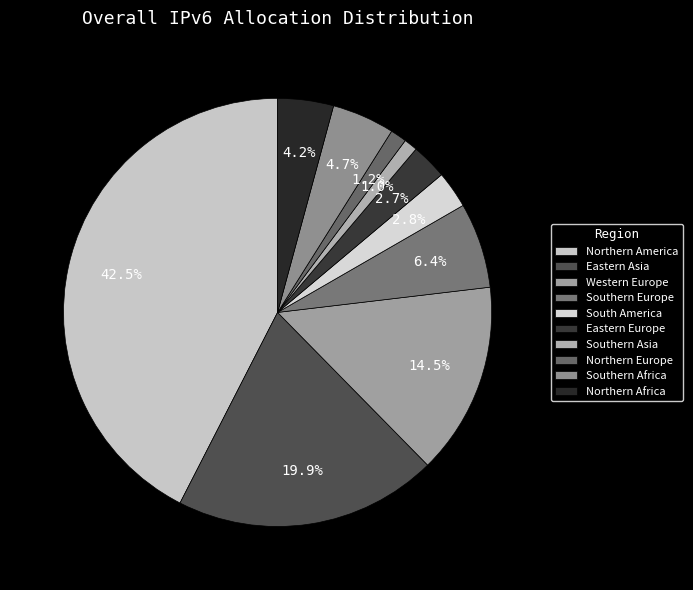

Does Southern Europe account for over 50% of the chart?

No